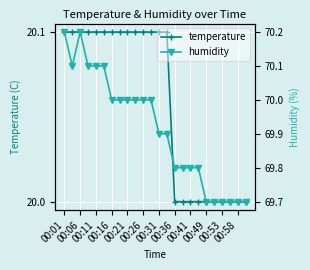

True or false: temperature and humidity intersect in this chart.

False